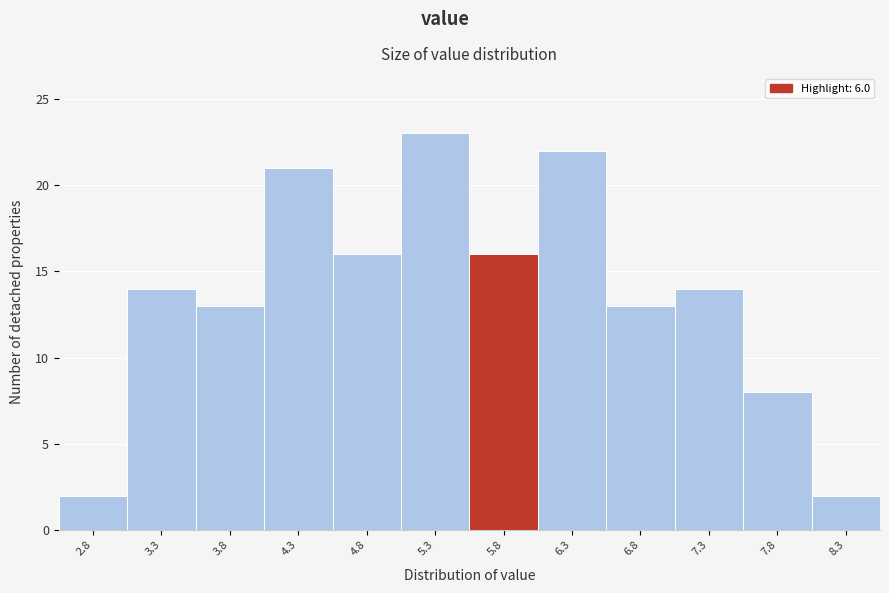

What is the height of the bar covering 4.58 to 5.08 on the x-axis? Neither the bar edges nor the heights are printed on the chart, so give them approximately, as read against the axes.

16